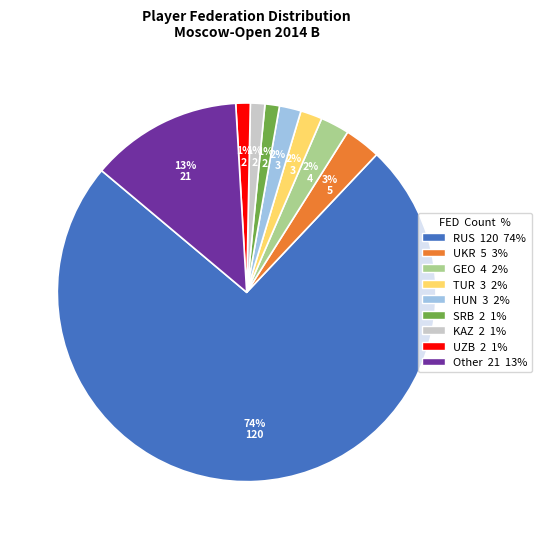

Which category has the biggest portion of the pie?

RUS